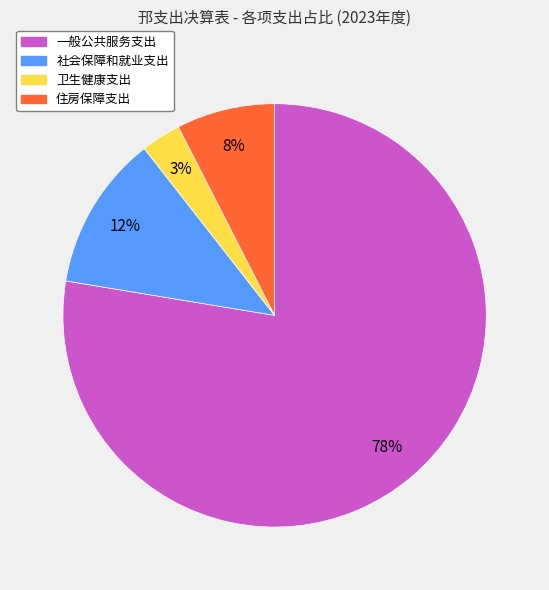

How many segments does this pie chart have?

4